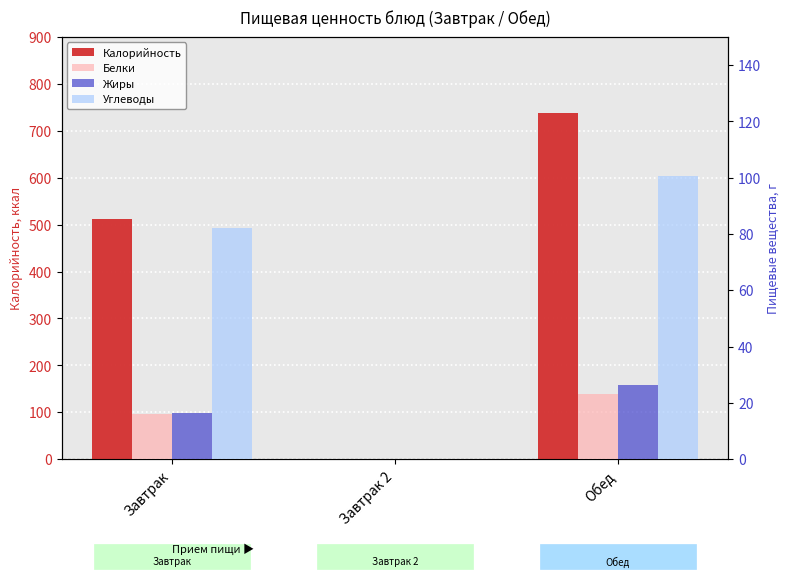

Which has a higher value, Обед or Завтрак?

Обед